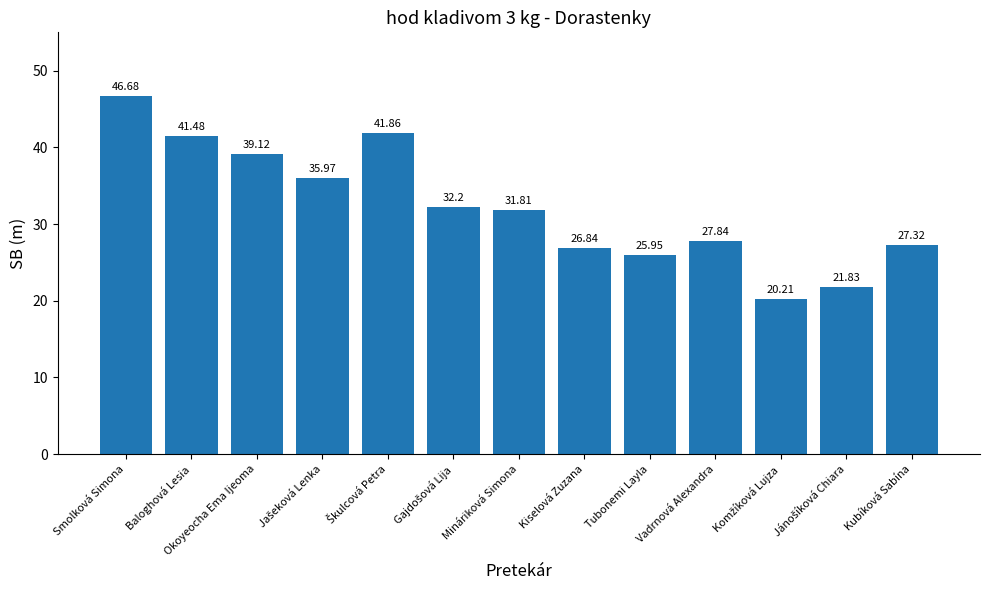

What is the greatest value displayed?

46.7